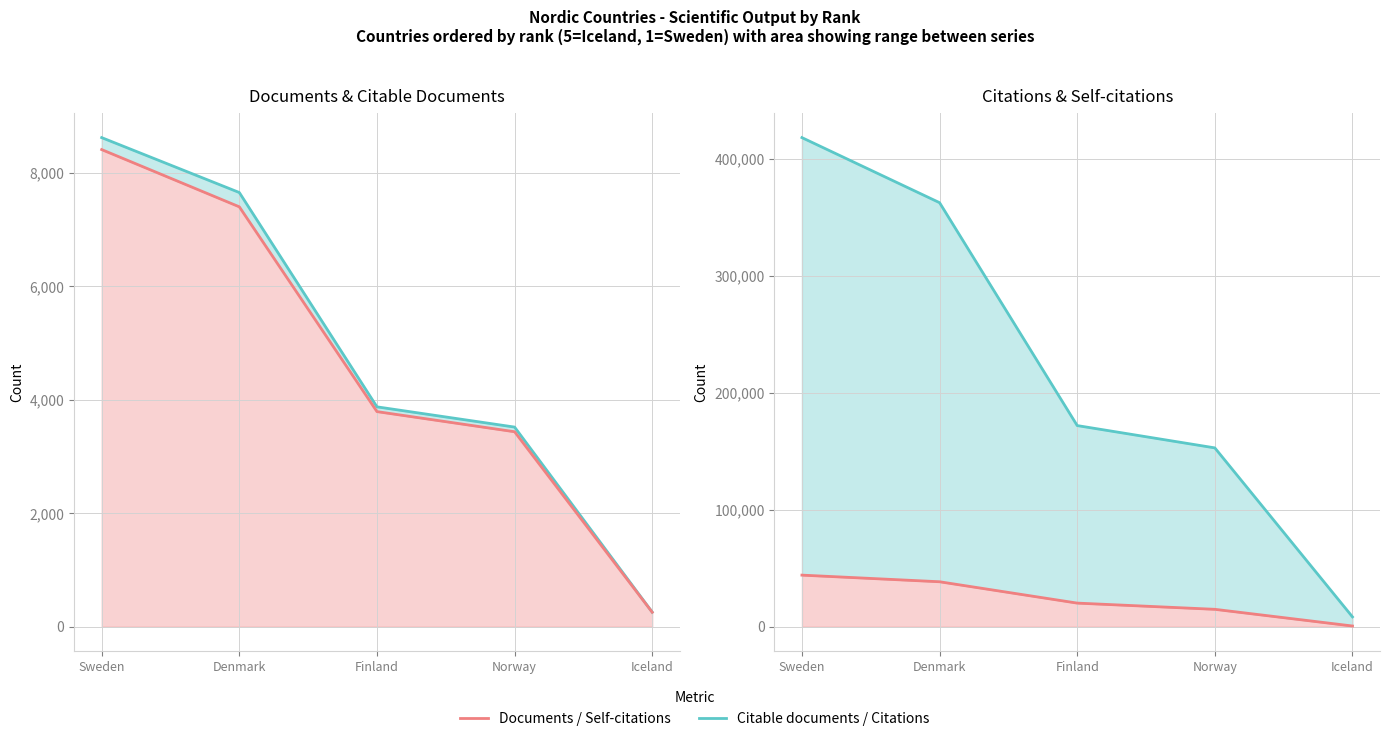

What is the minimum value for Citable documents?

256